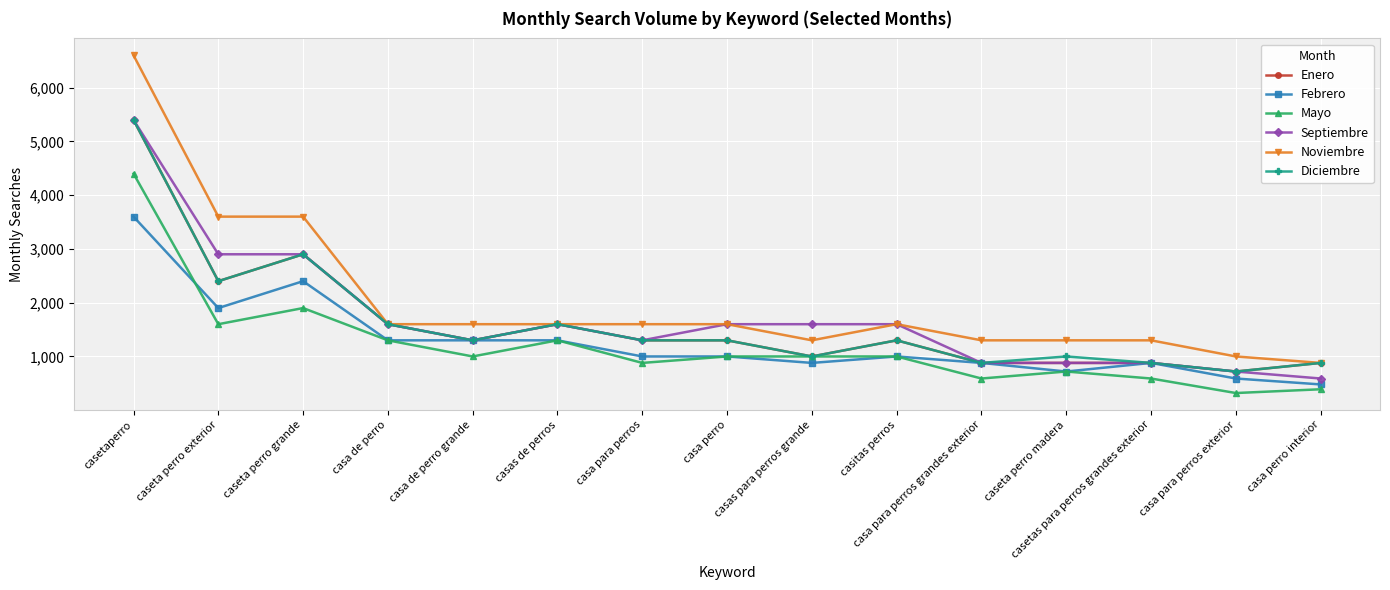

How many distinct data groups are displayed?

6